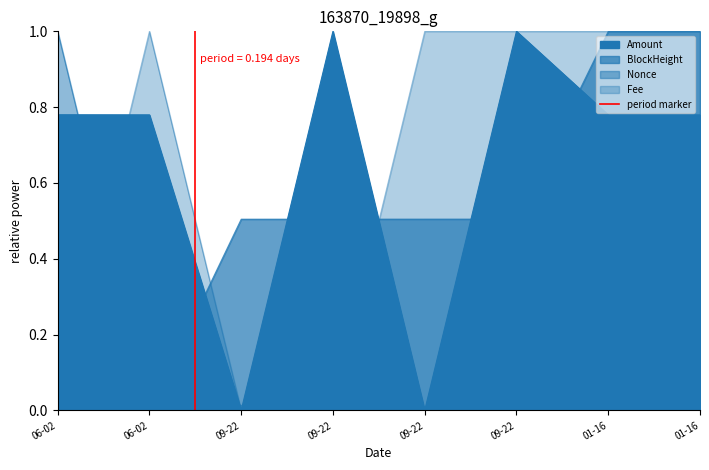

What is the change in value from 06-02 to 06-02?

+1